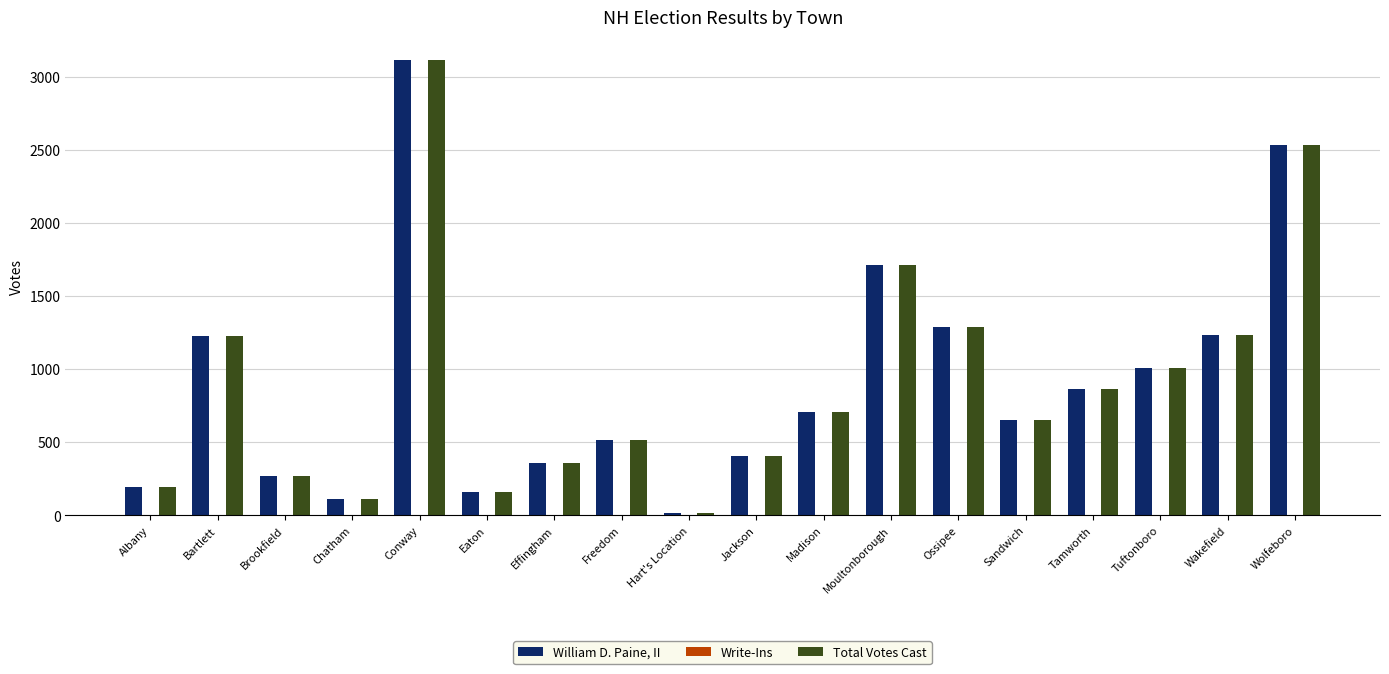

What is the total value across all series at Albany?

388